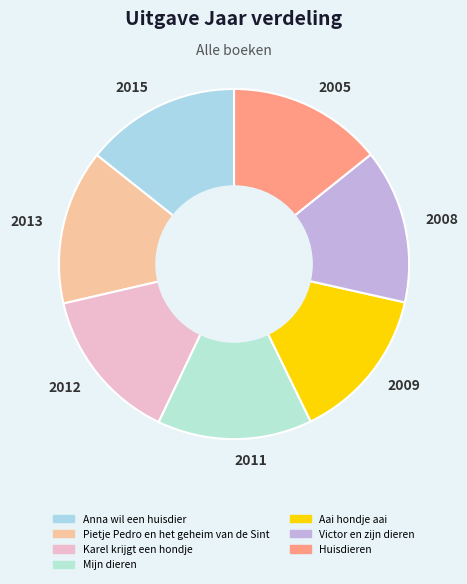

What is the ratio of the value at 2008 to the value at 2013?

1.0